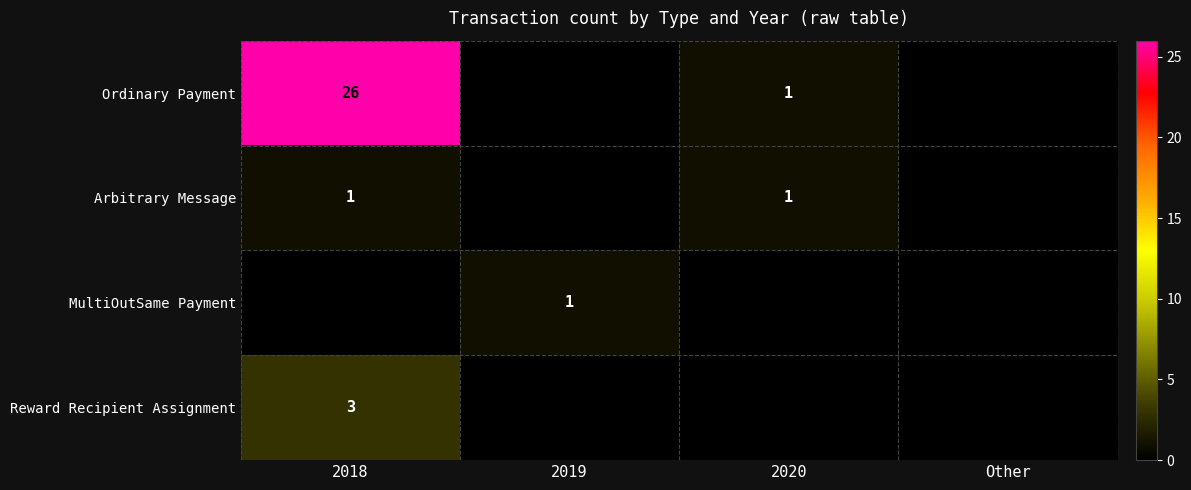

The MultiOutSame Payment series shows 1 at 2019. True or false?

True